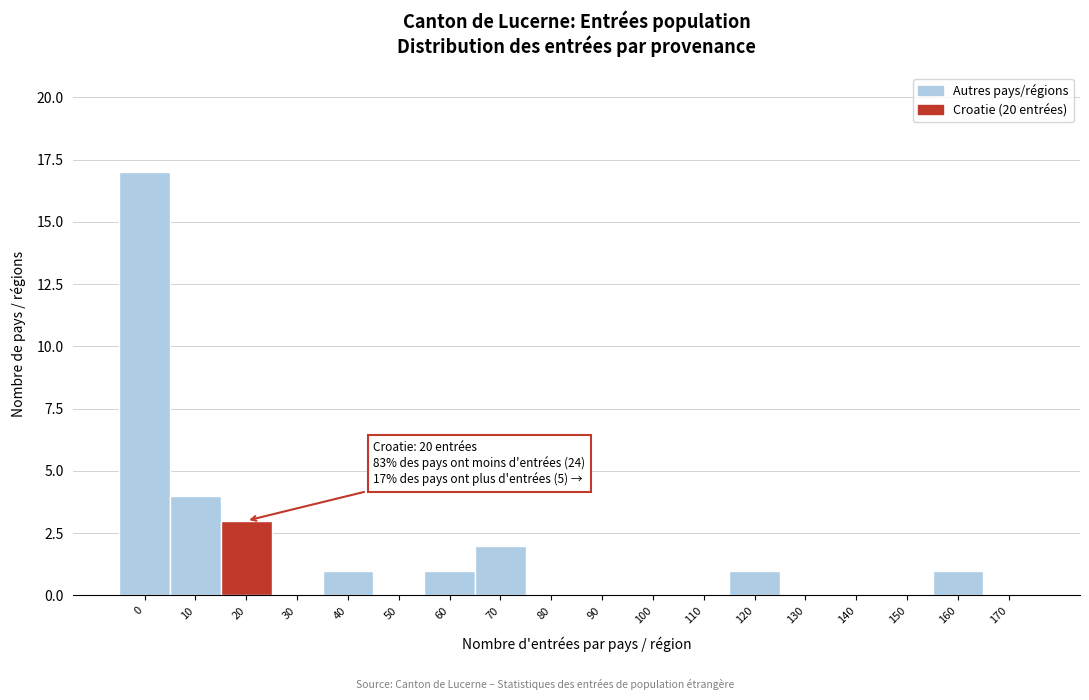

Reading left to right, extract all data points from this chart.

0=17	10=4	20=3	30=0	40=1	50=0	60=1	70=2	80=0	90=0	100=0	110=0	120=1	130=0	140=0	150=0	160=1	170=0